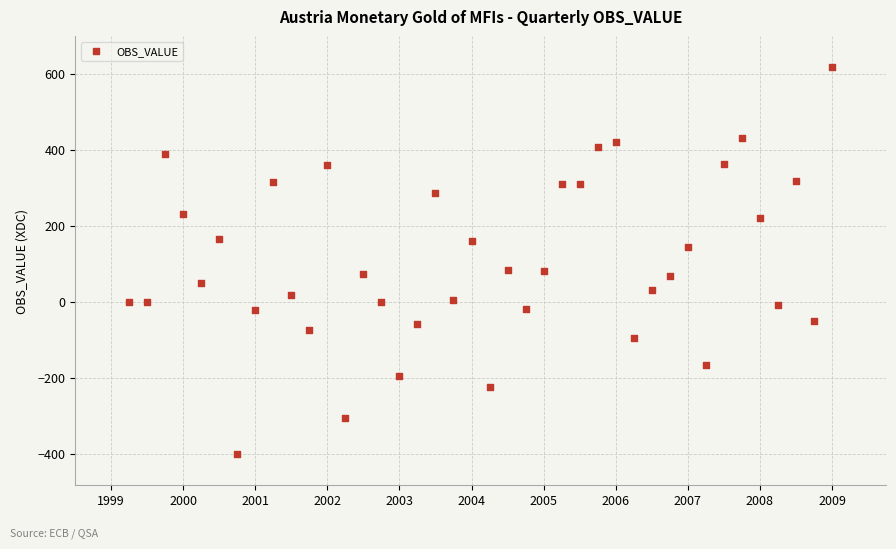

What is the range of Y values (max minus min)?

1019